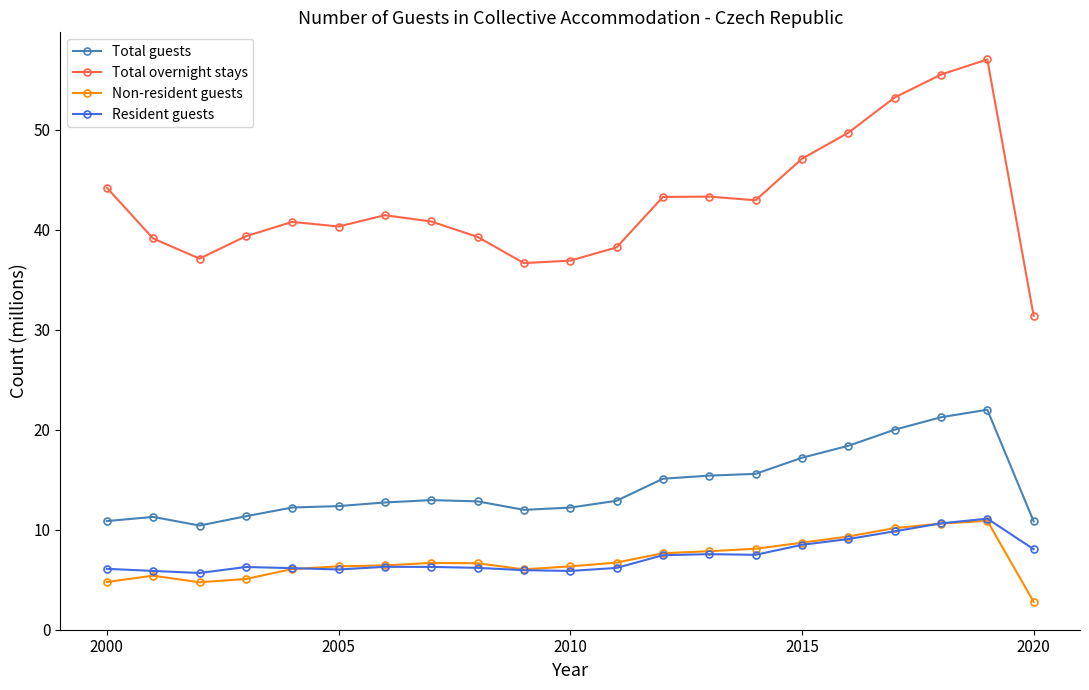

What is the value of the Non-resident guests point at the 14th from the left?

7.9